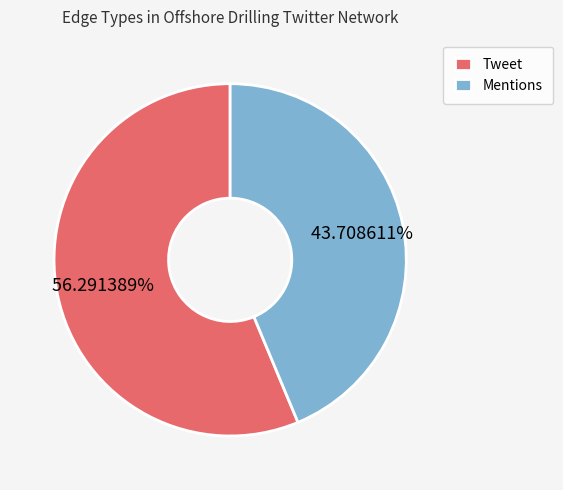

To the nearest percent, what is the difference between the Mentions and Tweet slice percentages?

13%